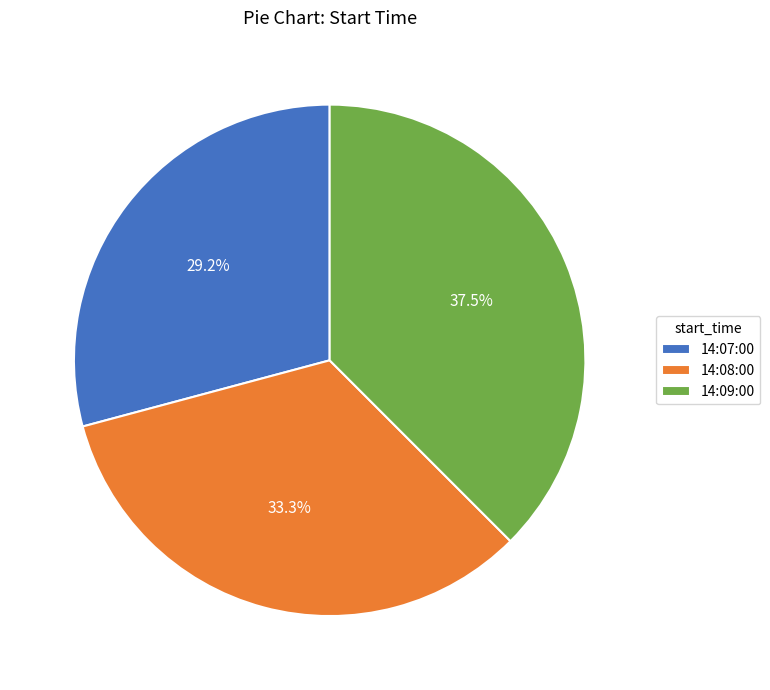

Rank the categories by value from lowest to highest.

14:07:00, 14:08:00, 14:09:00